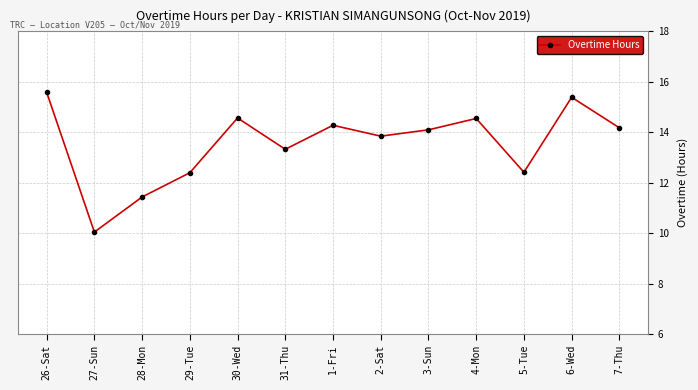

At which category does the data reach its first local peak?

30-Wed